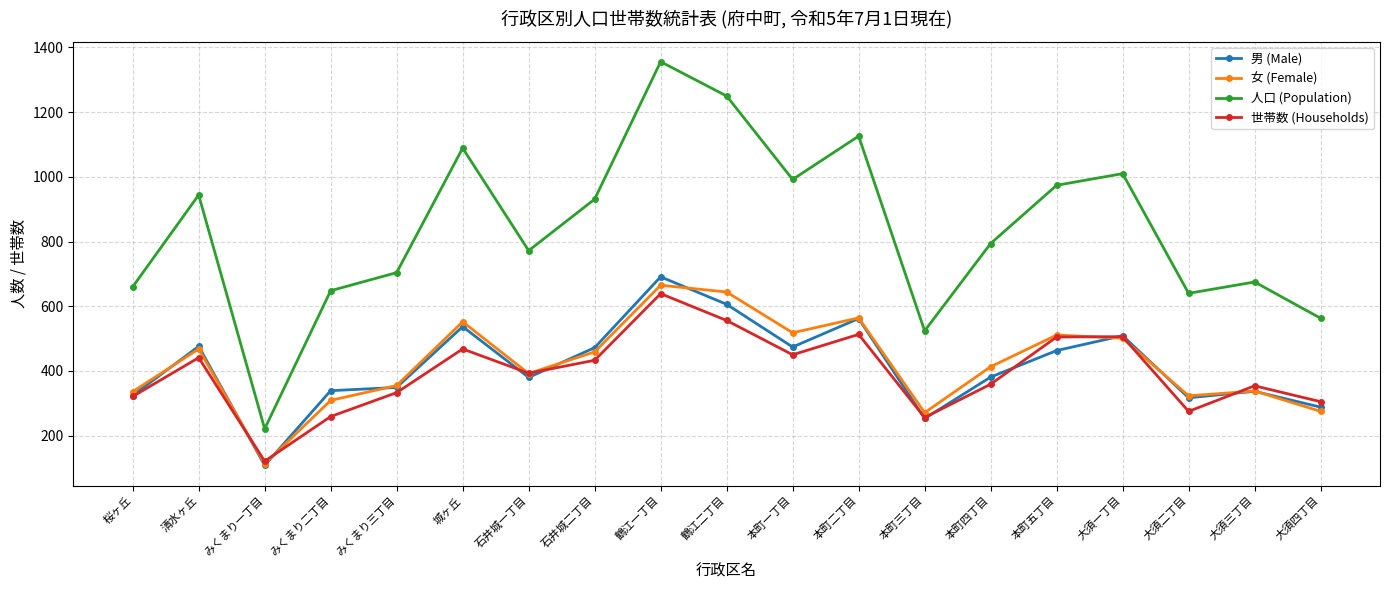

Which series ends up on top after the final intersection of 世帯数 (Households) and 女 (Female)?

世帯数 (Households)